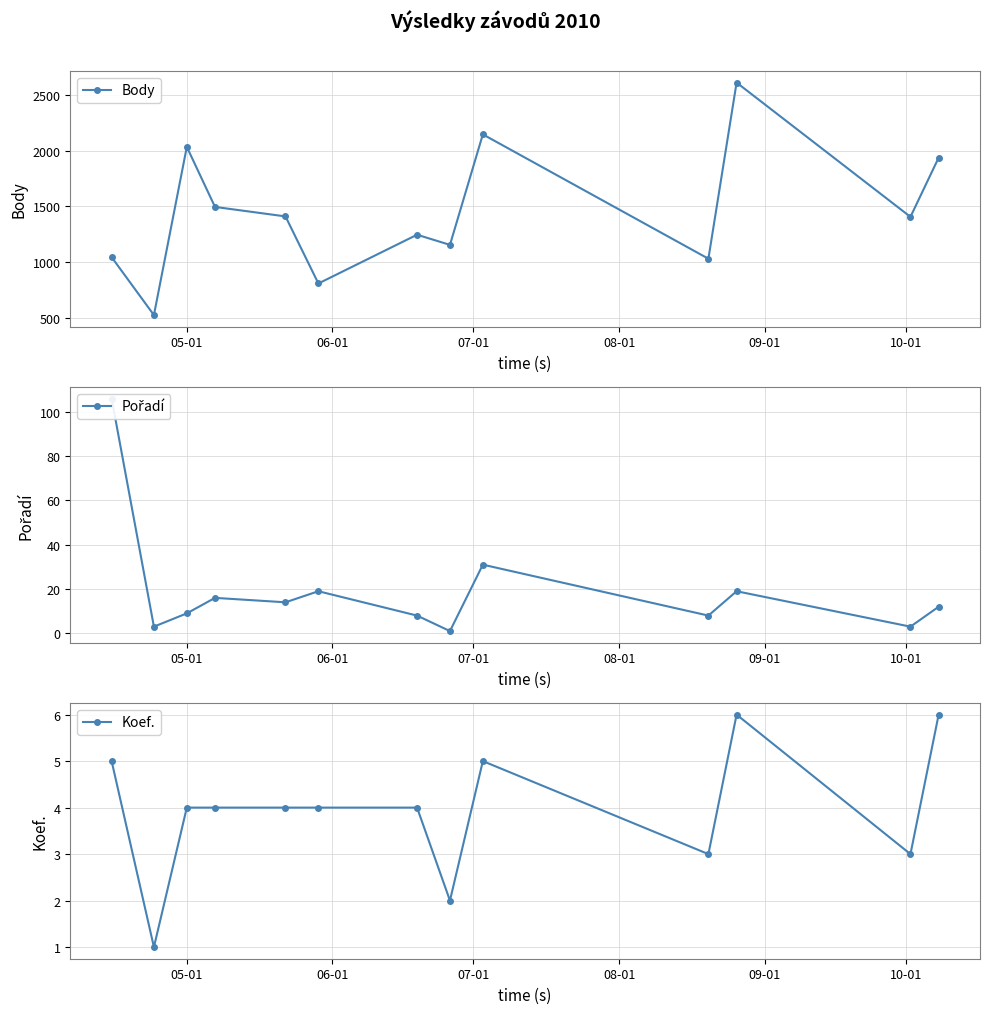

Which series has the largest range (max minus min)?

Body